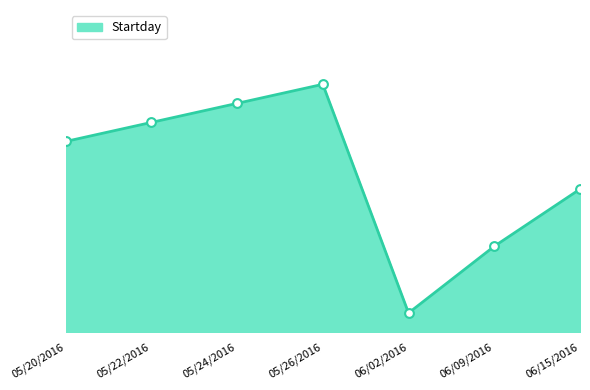

What is the ratio of the value at 06/15/2016 to the value at 06/02/2016?

7.5